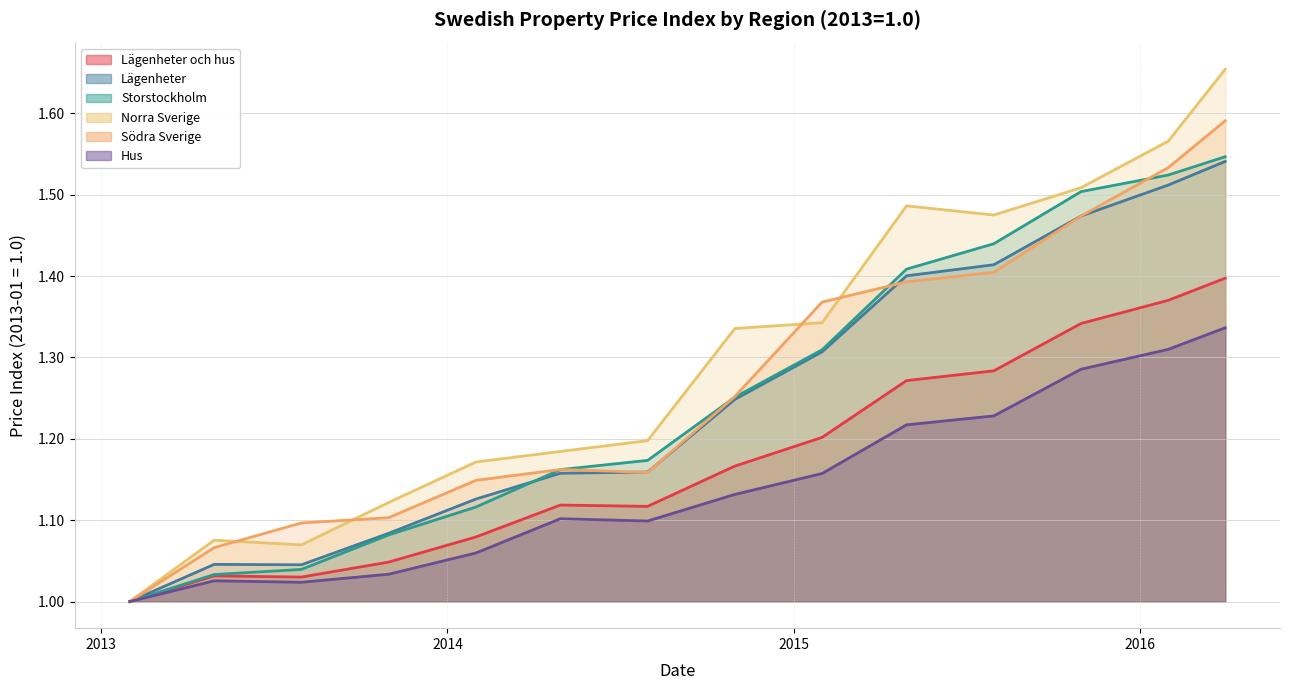

Which series has the largest range (max minus min)?

Norra Sverige